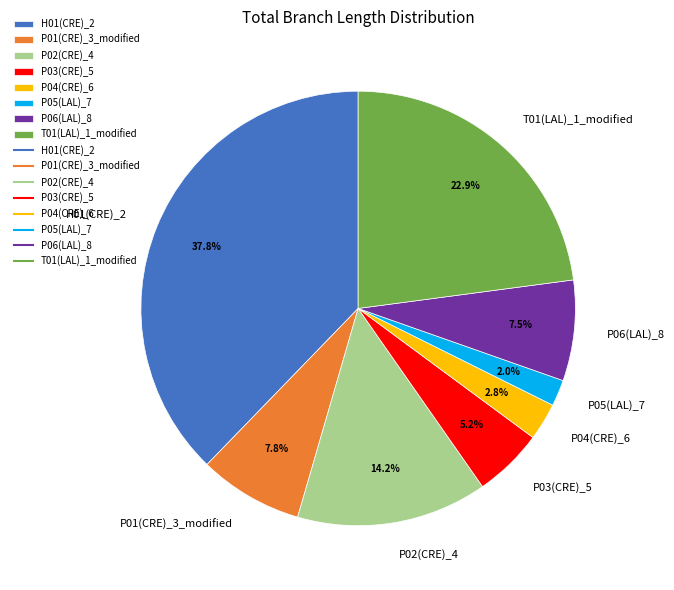

Which slice is the smallest?

P05(LAL)_7